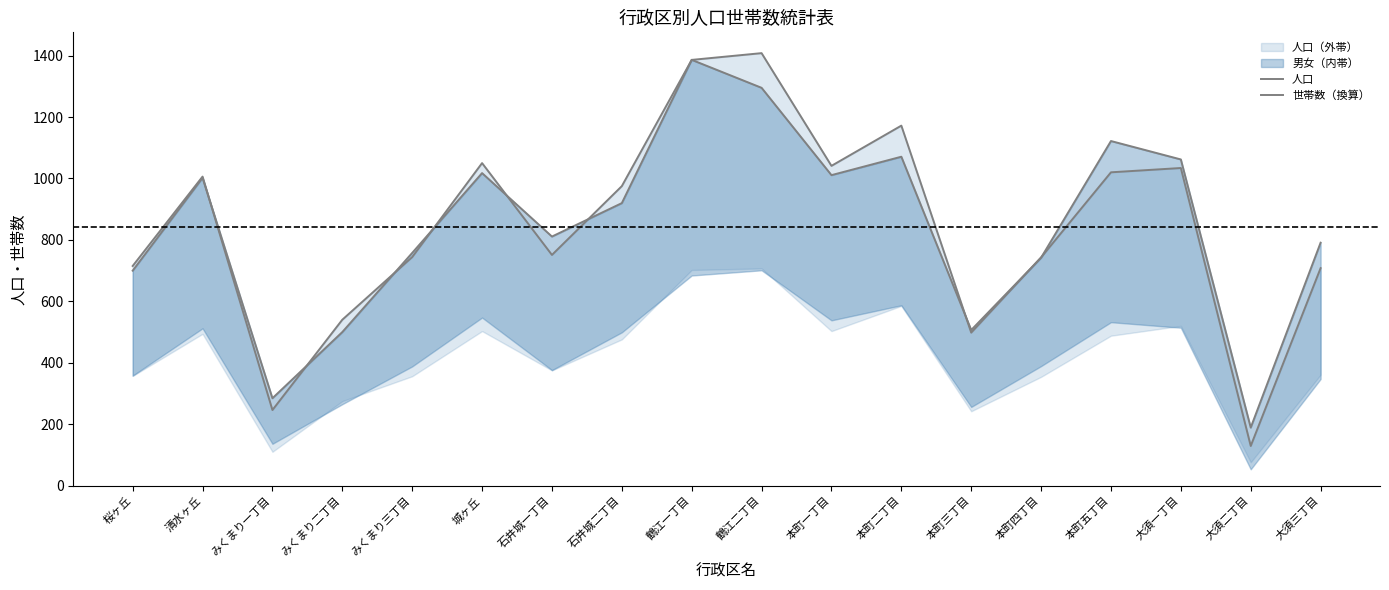

What is the difference between the highest and lowest values at 大須一丁目?

27.9